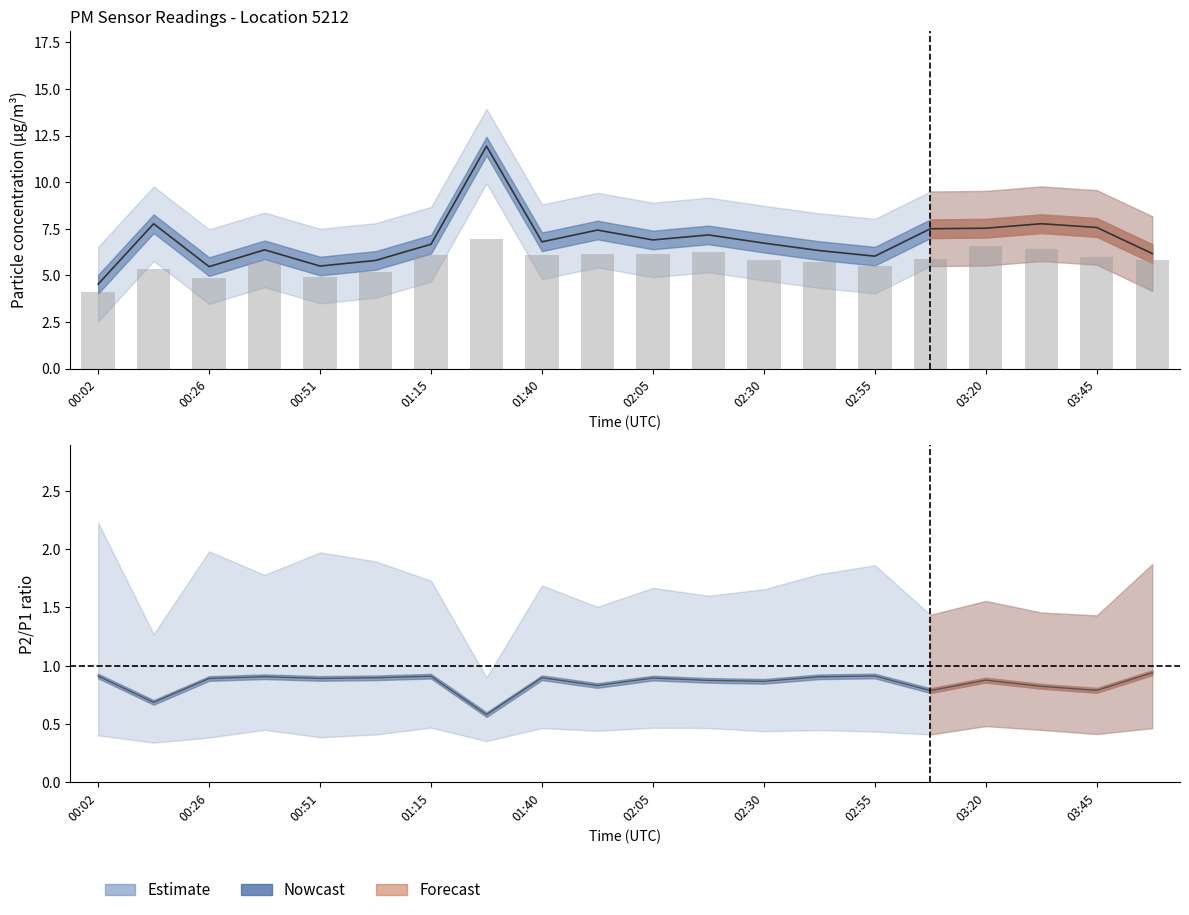

What is the difference between the P2 values at 03:08 and 00:14?

0.6